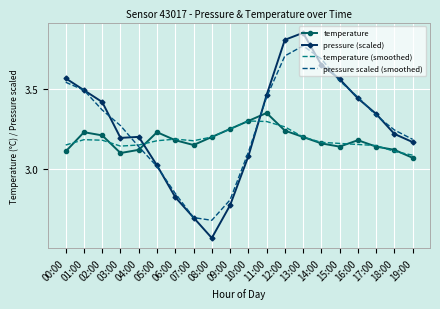

Which series has the largest range (max minus min)?

pressure (scaled)